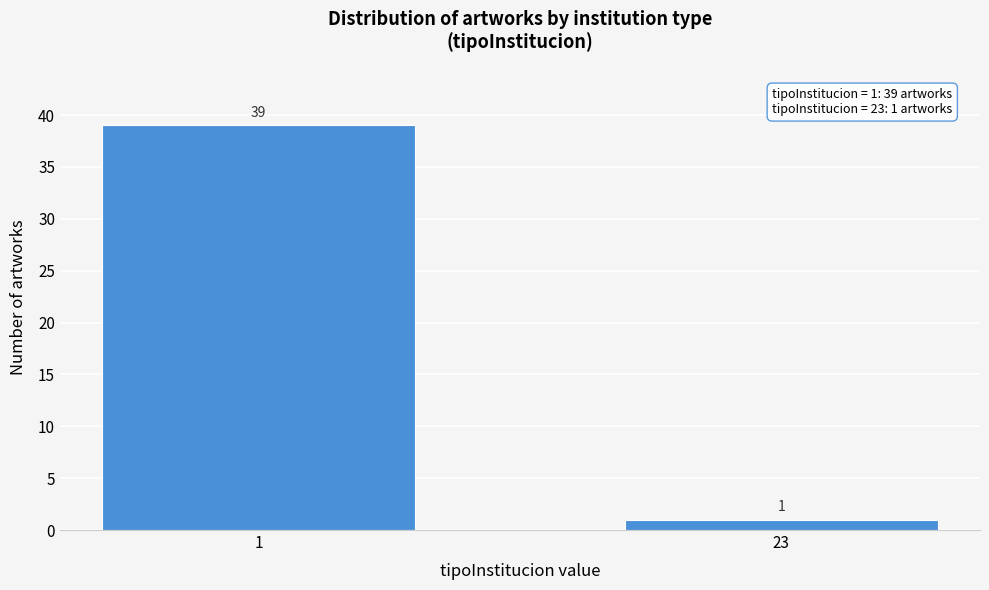

Reading right to left, list all the values displayed in this chart.

23=1	1=39